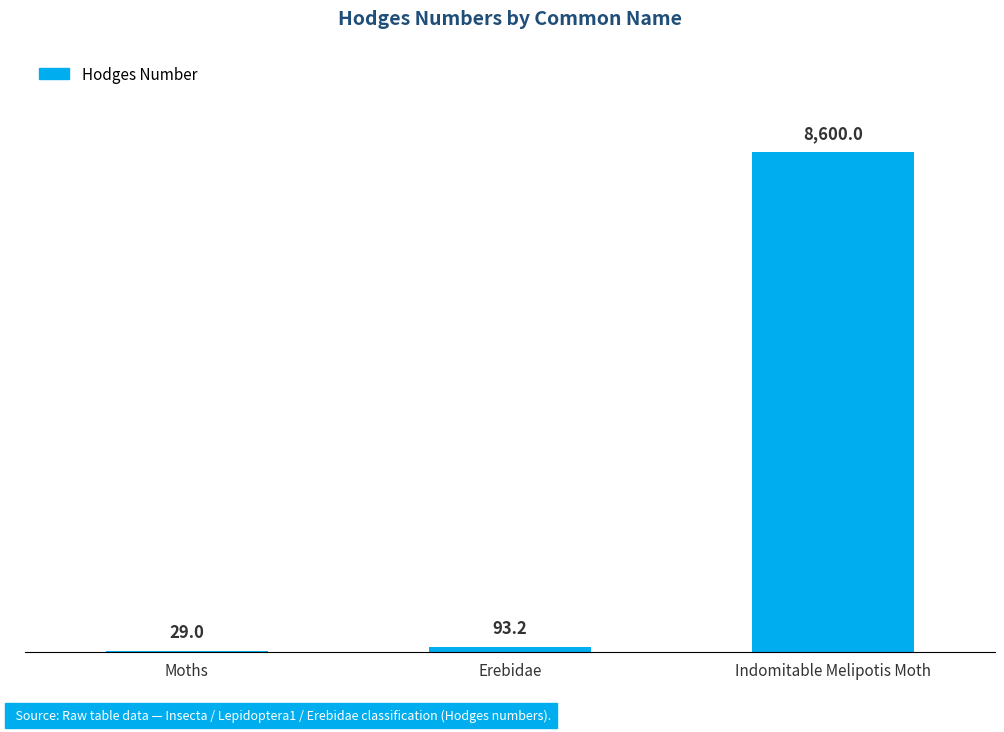

Where is the data nearest to the value 4314?

Erebidae